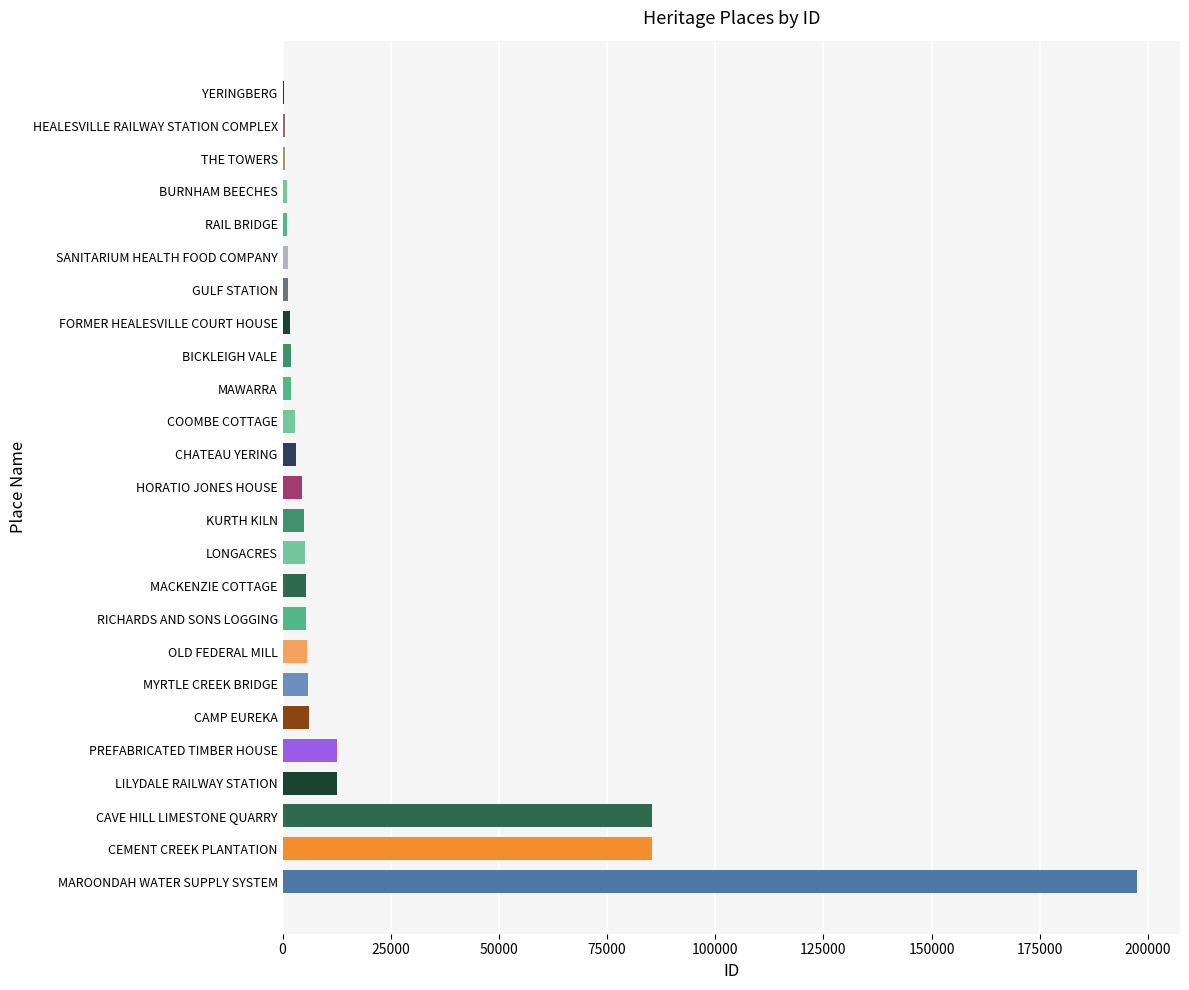

At which label is the value closest to 98930?

CEMENT CREEK PLANTATION